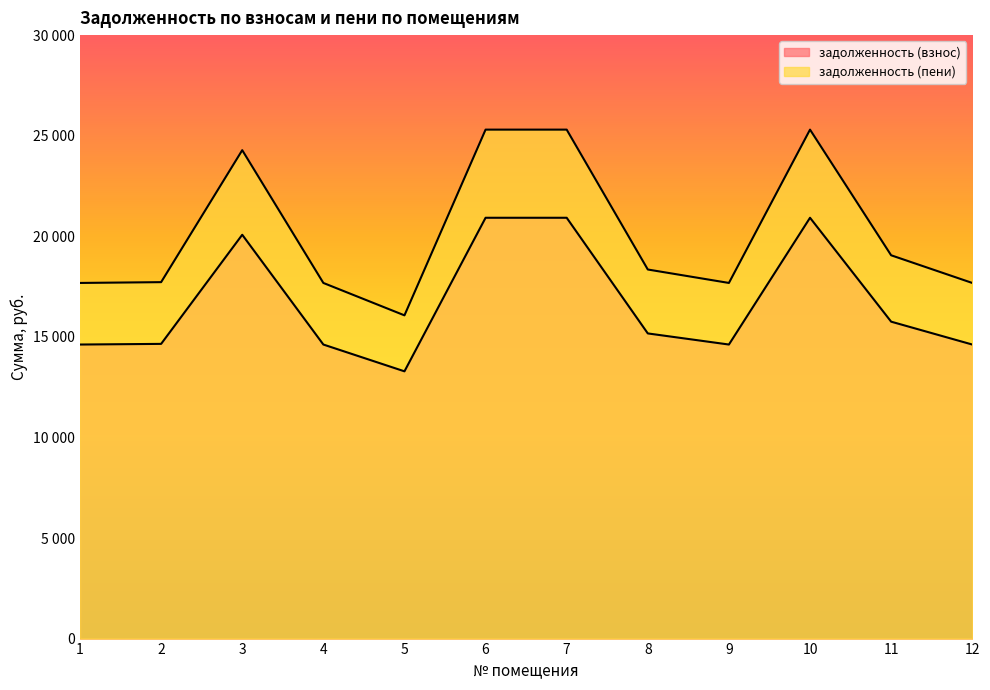

Count the number of data series in this chart.

2